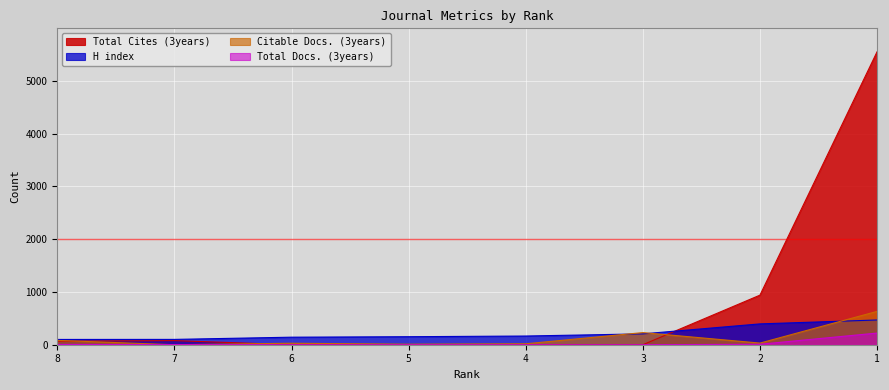

Is the value of Citable Docs. (3years) at 7 greater than the value of Total Docs. (3years) at 7?

No